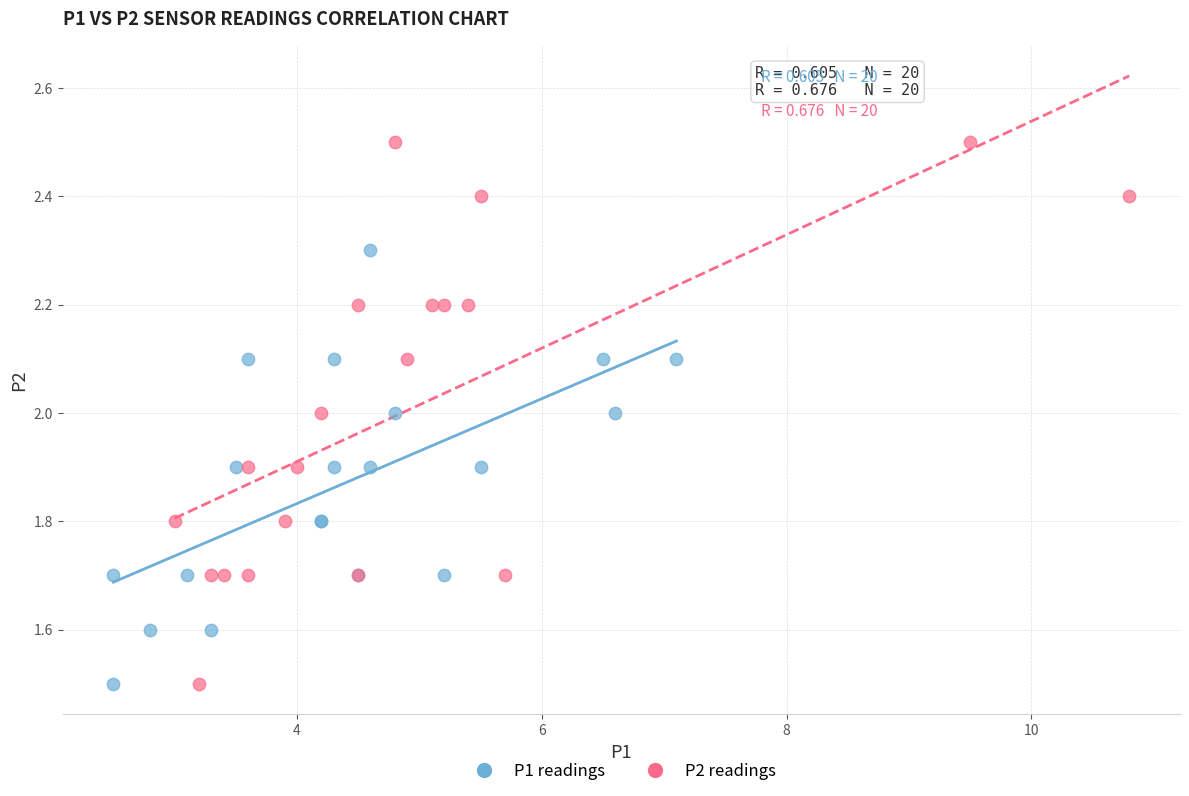

Which series contains the highest Y value?

P2 readings